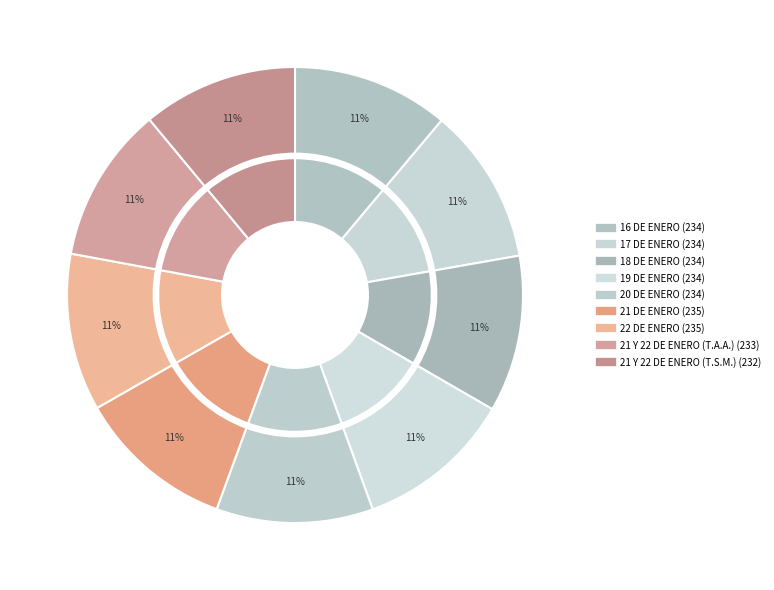

How many slices are in this pie chart?

9